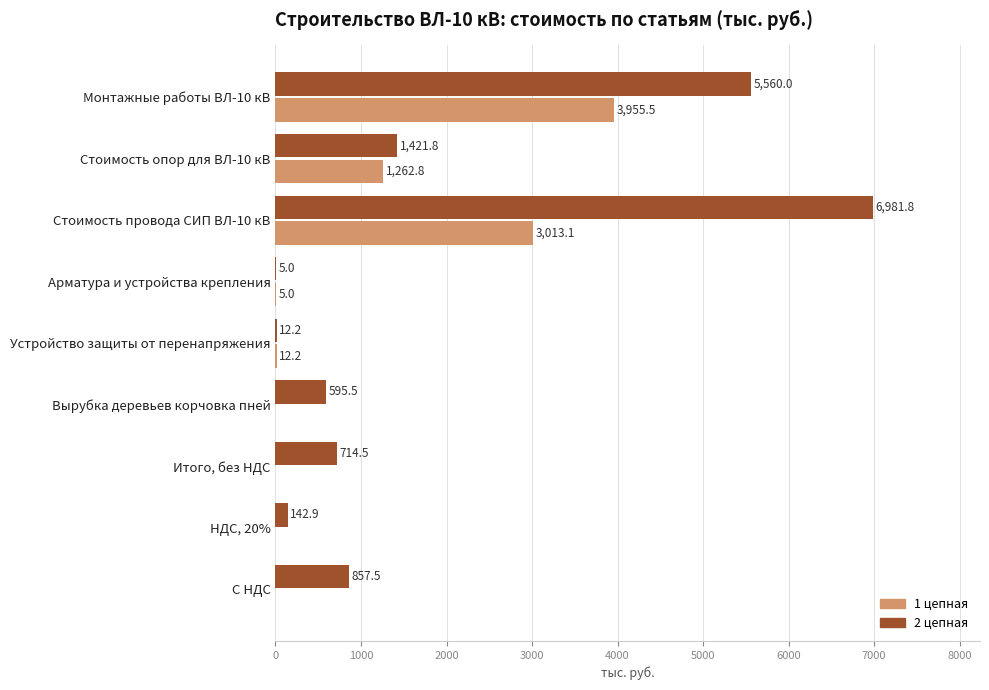

Where is 1 цепная nearest to the value 1977?

Стоимость опор для ВЛ-10 кВ